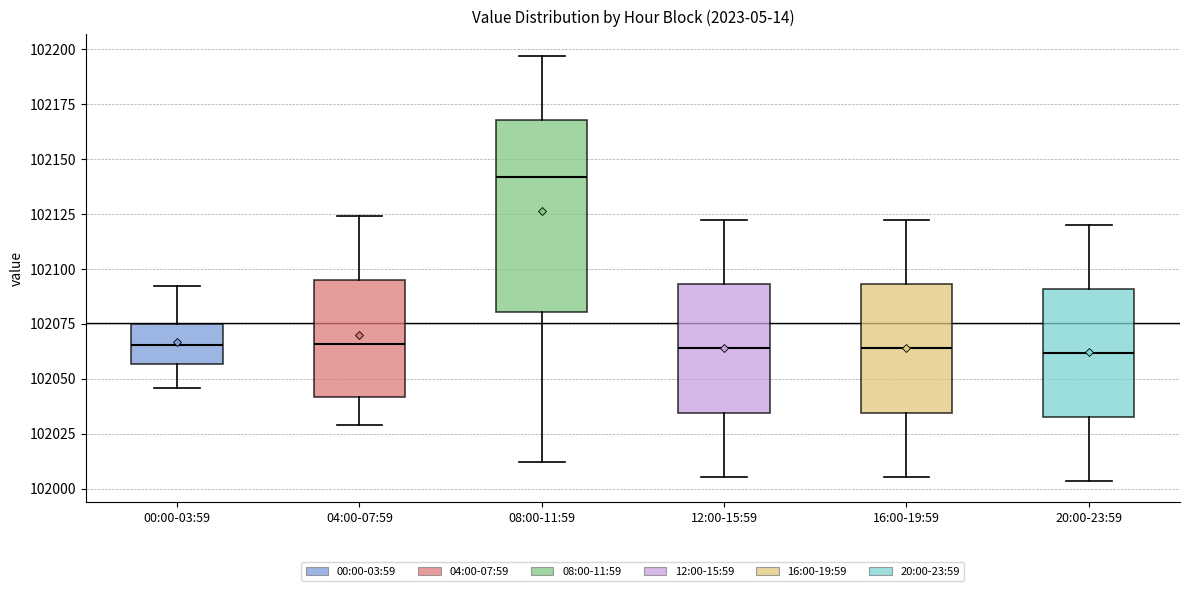

Reading left to right, transcribe this box plot: for each box, give where its median line is, the range the box spans, and where its two whiskers end, as read against the y-axis. The values are not printed on the chart, so give them approximately, as read against the axis.

00:00-03:59: median 102065, box 102055 to 102075, whiskers 102045 to 102090
04:00-07:59: median 102065, box 102040 to 102095, whiskers 102030 to 102125
08:00-11:59: median 102140, box 102080 to 102170, whiskers 102010 to 102195
12:00-15:59: median 102065, box 102035 to 102095, whiskers 102005 to 102120
16:00-19:59: median 102065, box 102035 to 102095, whiskers 102005 to 102120
20:00-23:59: median 102060, box 102035 to 102090, whiskers 102005 to 102120